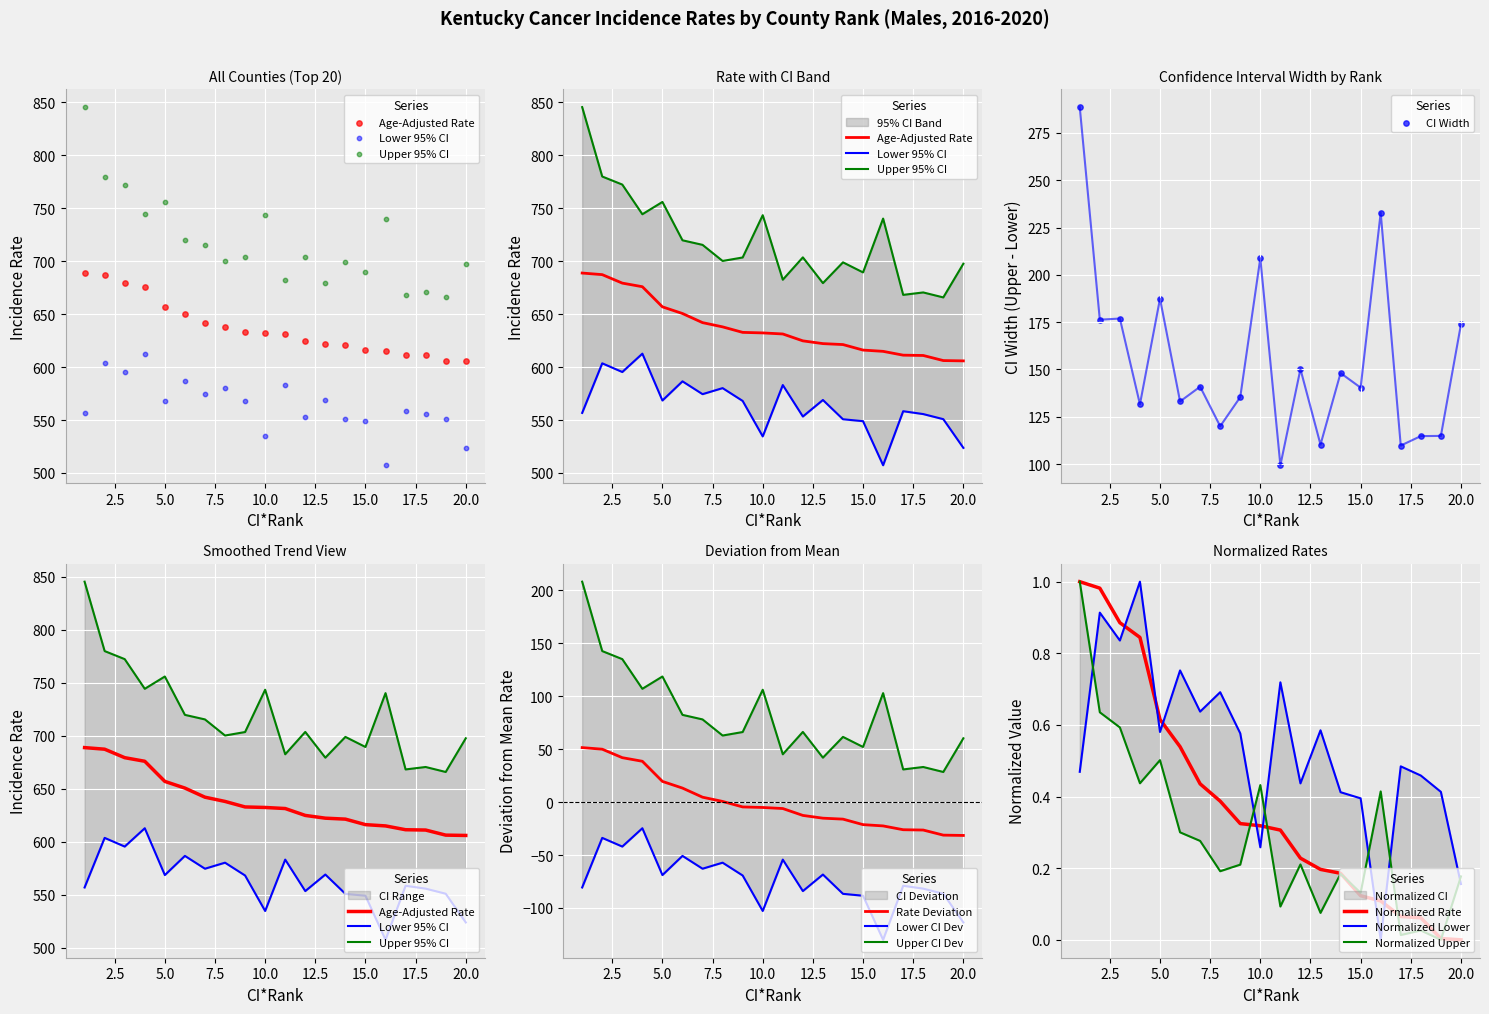

What are all the series names shown in the legend?

Age-Adjusted Rate, Lower 95% CI, Upper 95% CI